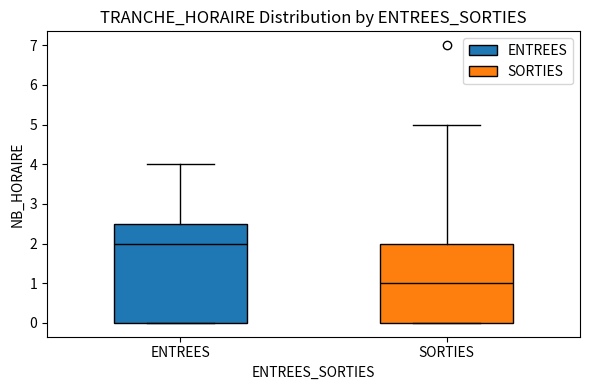

Reading left to right, transcribe this box plot: for each box, give where its median line is, the range the box spans, and where its two whiskers end, as read against the y-axis. The values are not printed on the chart, so give them approximately, as read against the axis.

ENTREES: median 2.0, box 0.0 to 2.5, whiskers 0.0 to 4.0
SORTIES: median 1.0, box 0.0 to 2.0, whiskers 0.0 to 5.0